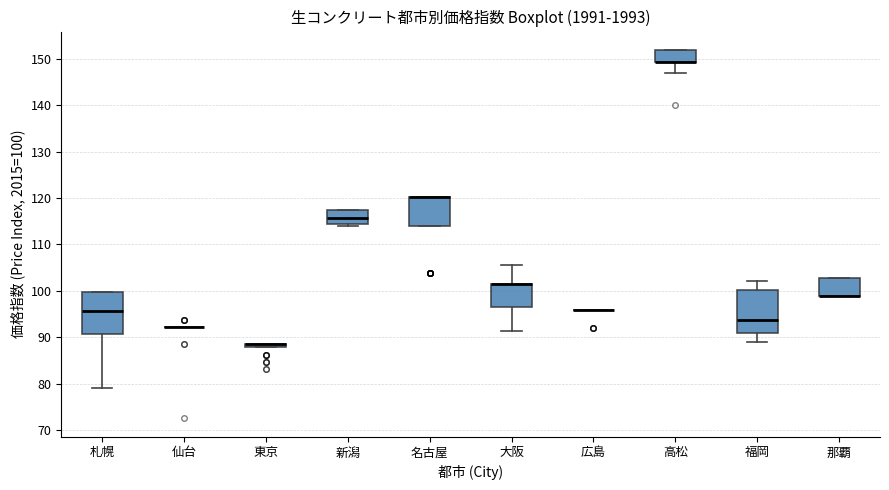

Where is the lower edge of the box for 名古屋 on the y-axis? The values are not printed on the chart, so give them approximately, as read against the axis.

114